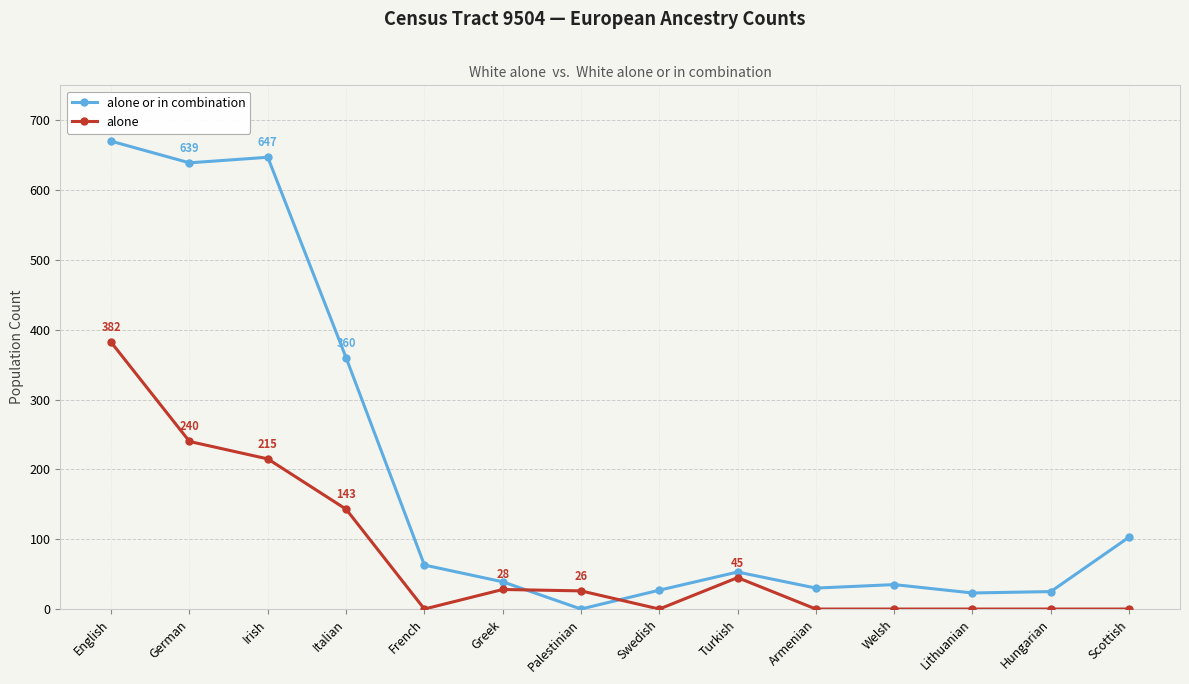

How many intersections are there between alone and alone or in combination?

2